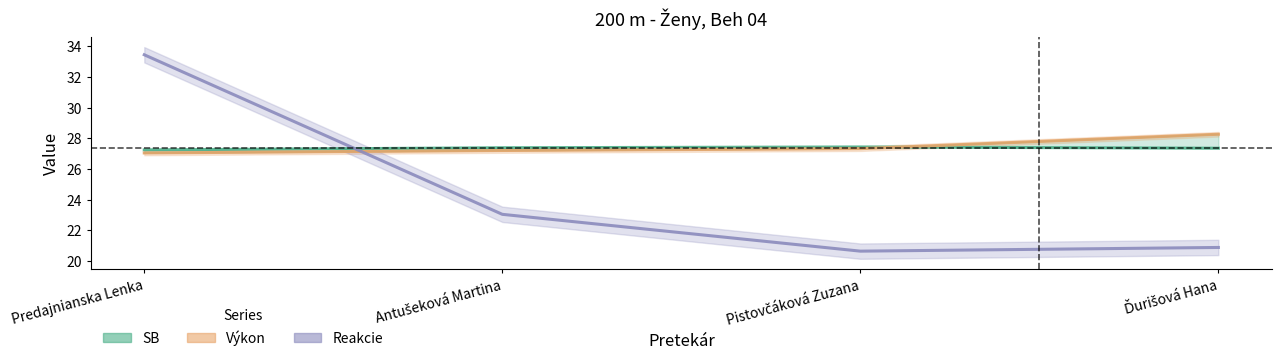

How many intersections are there between Výkon and SB?

1